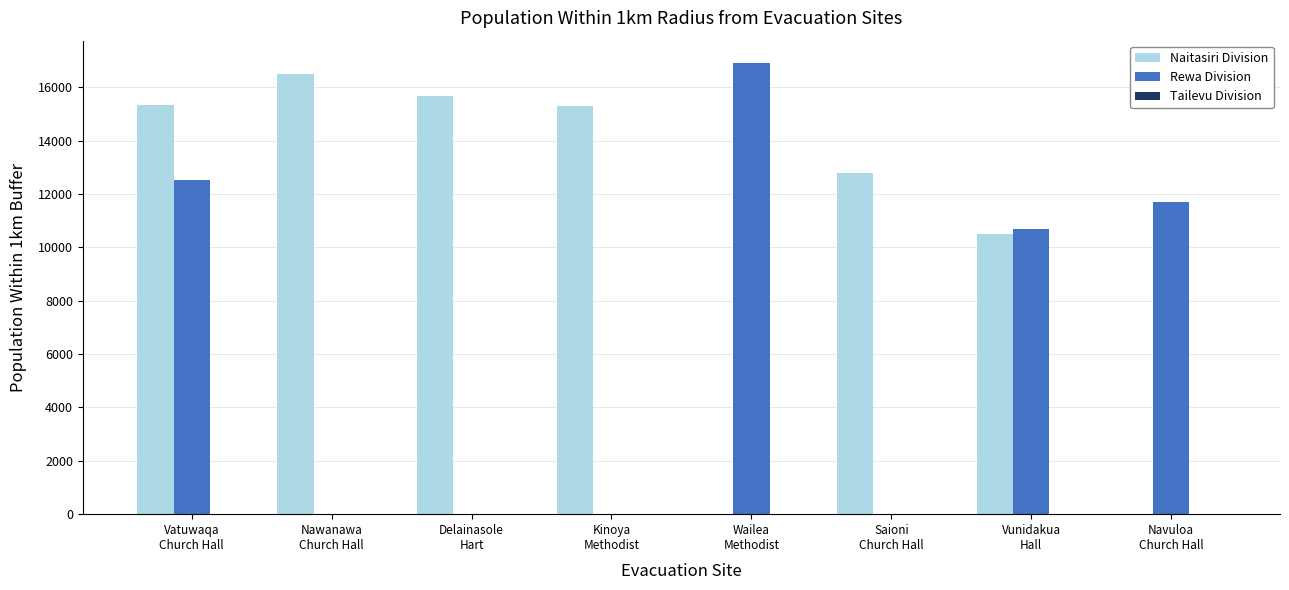

What is the greatest value displayed?

16898